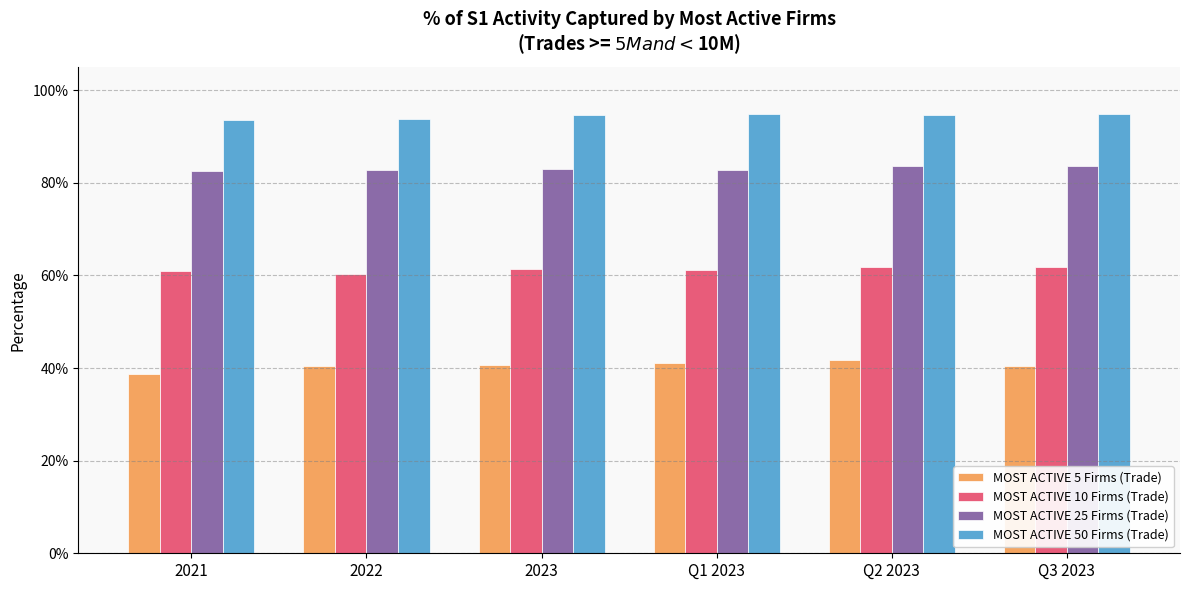

Does the chart contain any negative values?

No